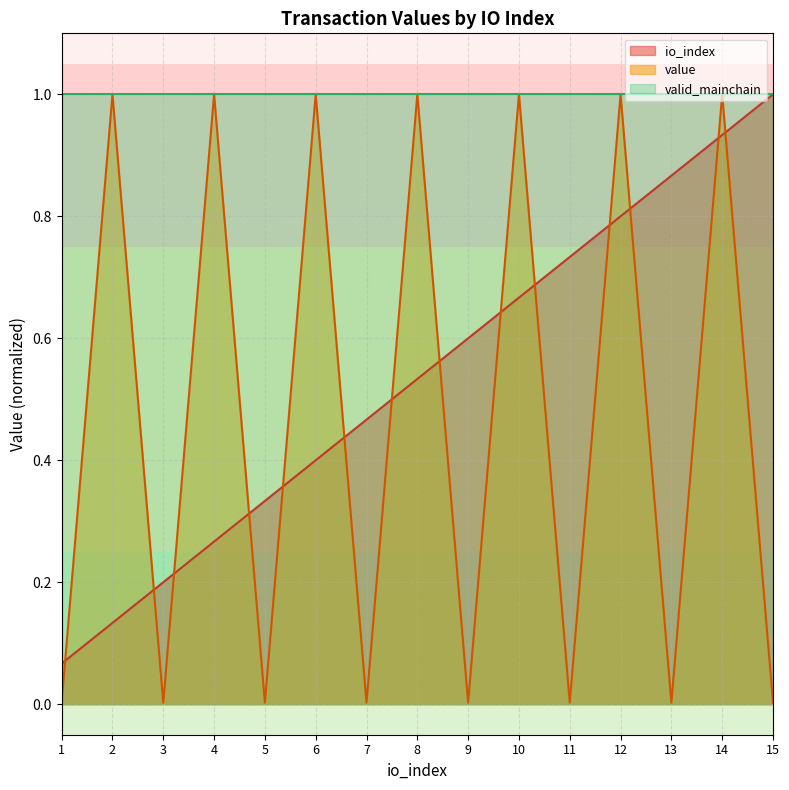

True or false: value has more than 2 points higher than both neighbors.

True